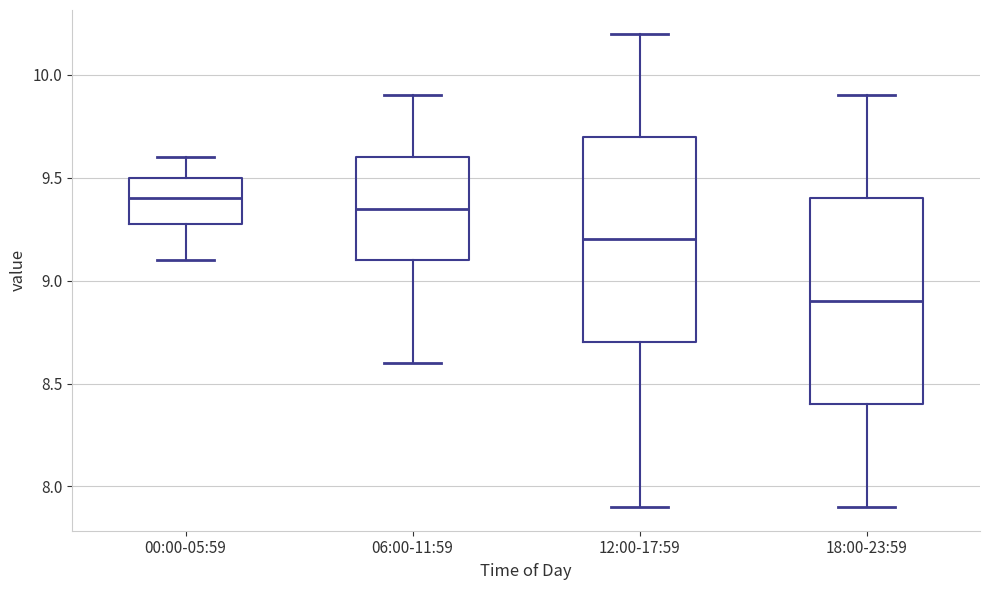

Where does the median line of the box for 12:00-17:59 sit on the y-axis? The values are not printed on the chart, so give them approximately, as read against the axis.

9.20